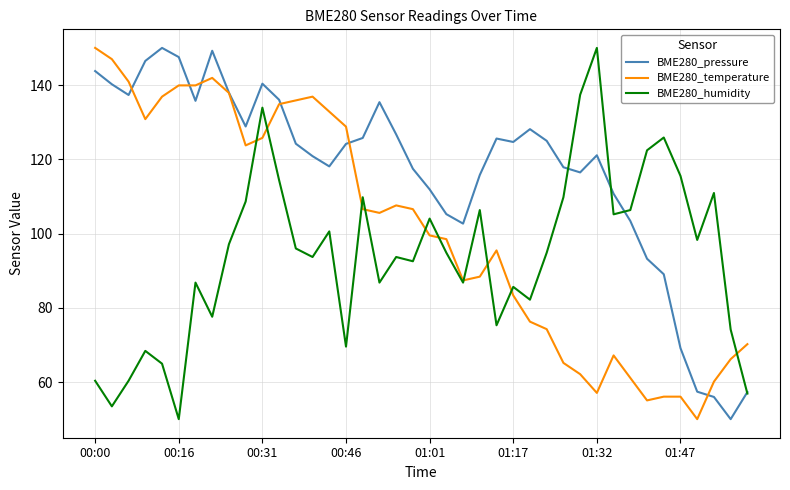

Rank the series by their average value, from lowest to highest.

BME280_humidity, BME280_temperature, BME280_pressure